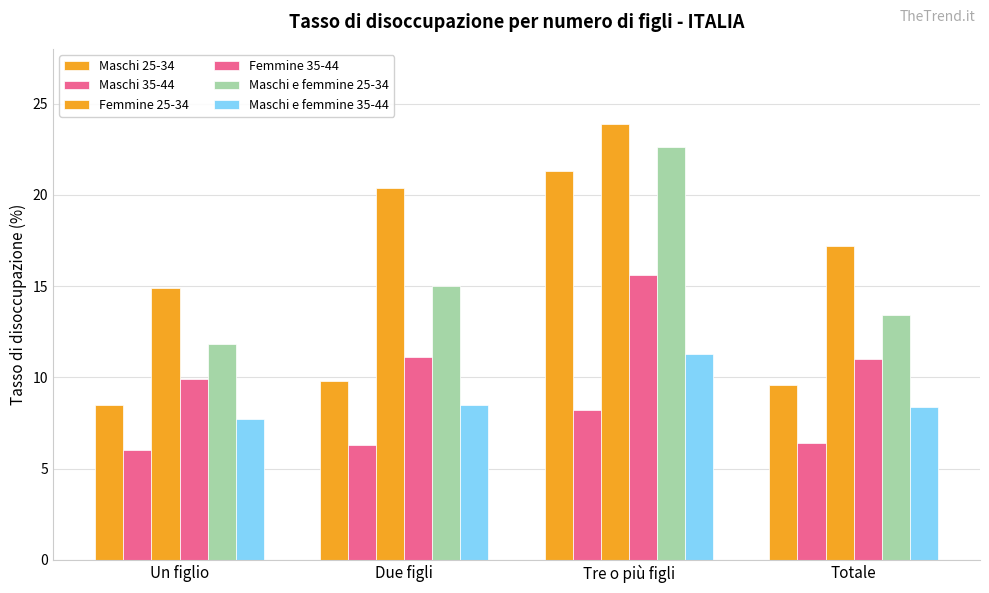

The Maschi 35-44 series shows 6.3 at Due figli. True or false?

True